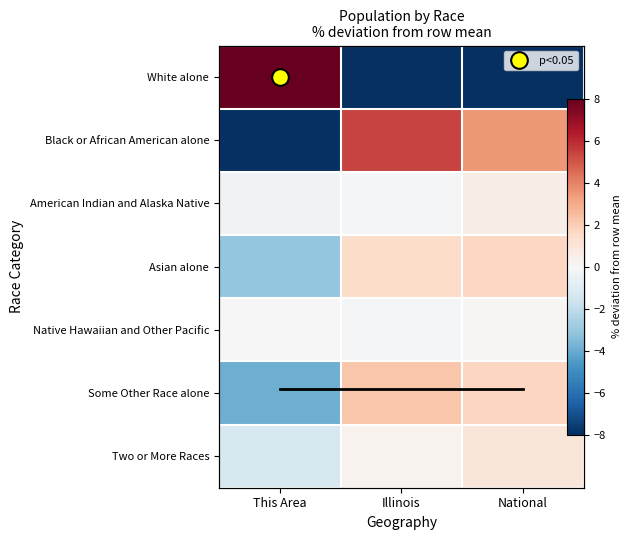

Which series changed the most between This Area and National?

White alone